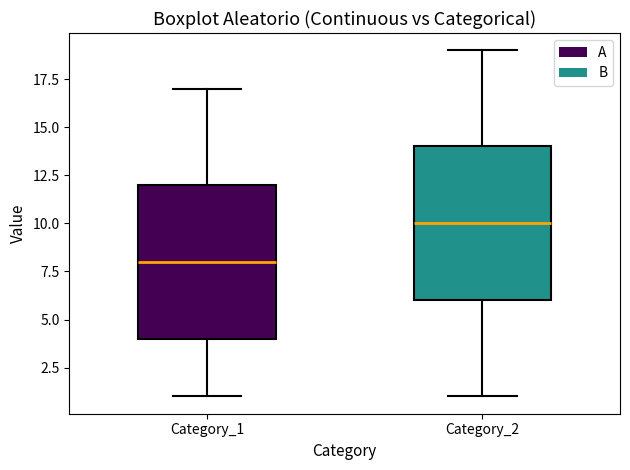

Reading left to right, read every box against the y-axis: the position of its median line, the range the box covers, and the ends of its whiskers. The values are not printed on the chart, so give them approximately, as read against the axis.

Category_1: median 8, box 4 to 12, whiskers 1 to 17
Category_2: median 10, box 6 to 14, whiskers 1 to 19